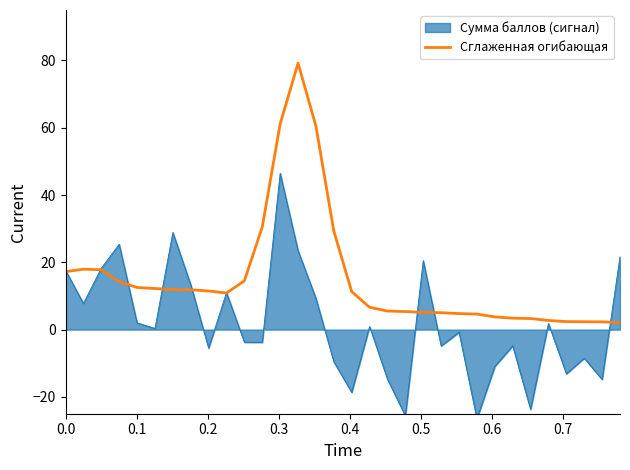

What is the maximum value for Сглаженная огибающая?

79.2